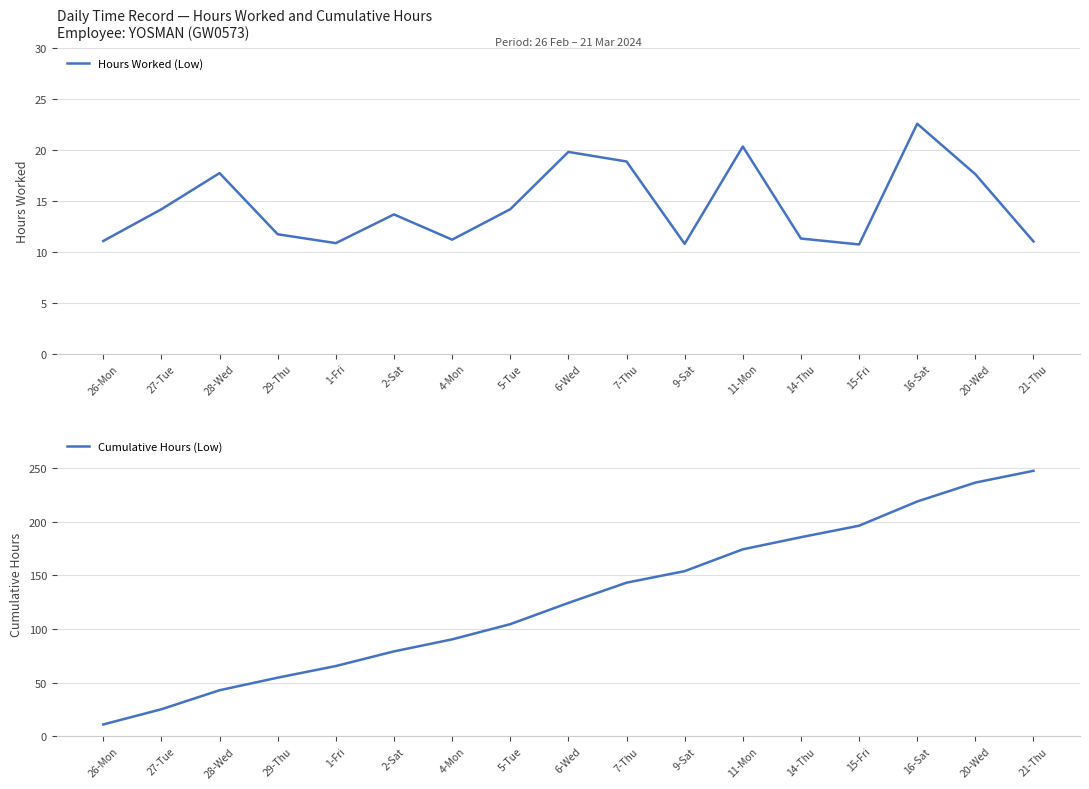

True or false: Hours Worked (Low) and Cumulative Hours (Low) intersect in this chart.

False